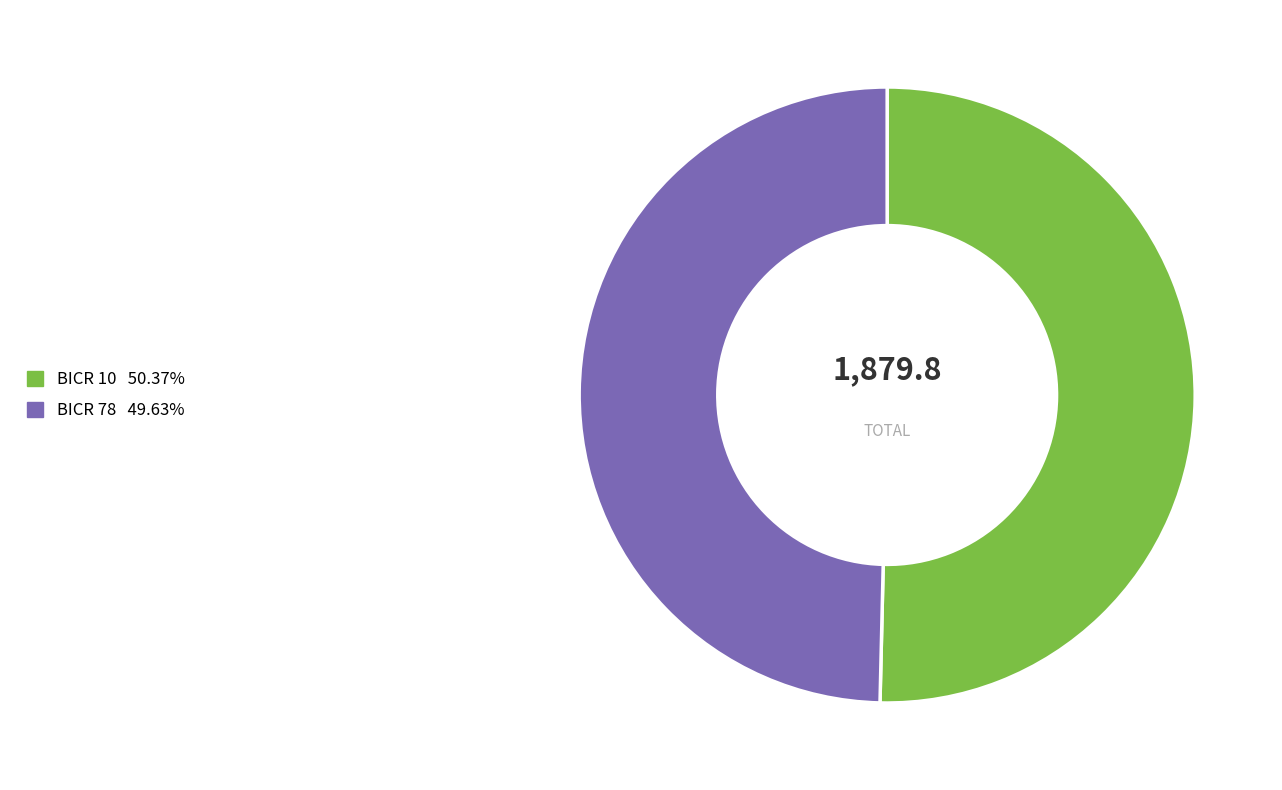

Between BICR 78 and BICR 10, which is larger?

BICR 10